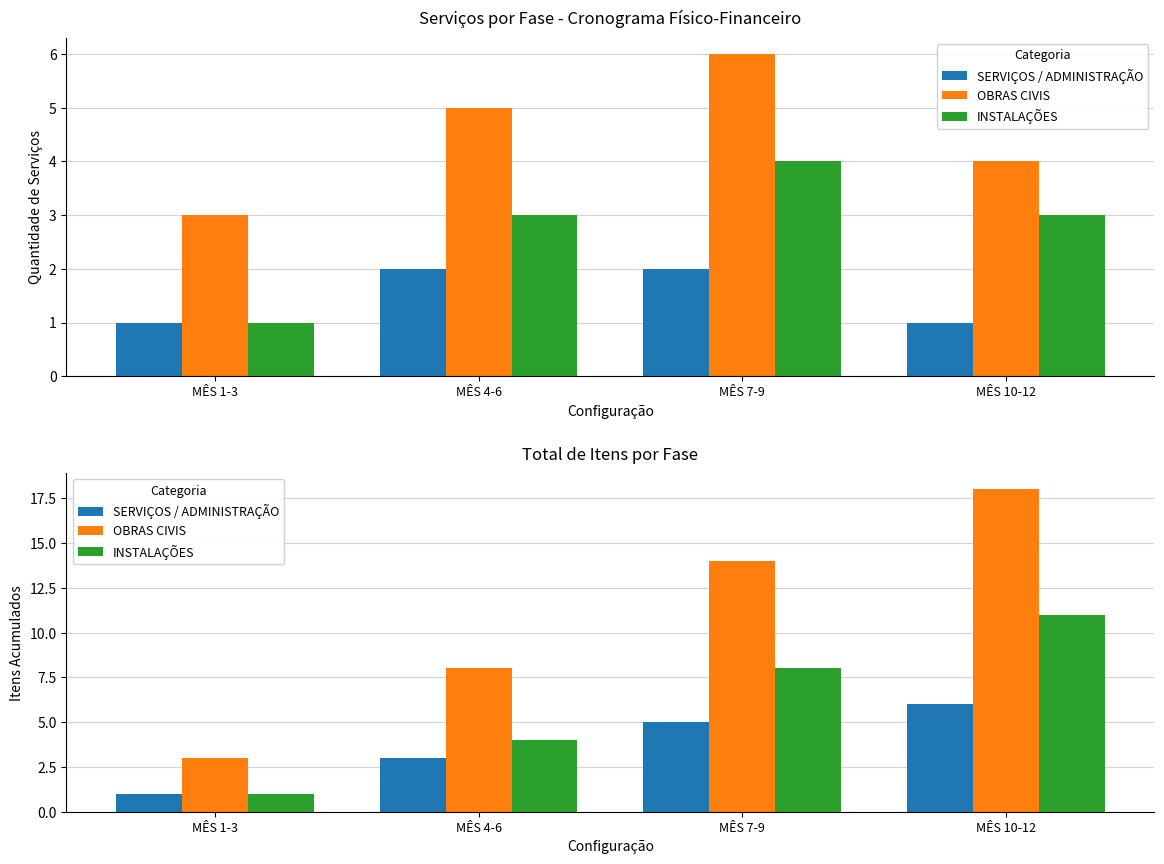

What is the difference between the OBRAS CIVIS values at MÊS 10-12 and MÊS 7-9?

4